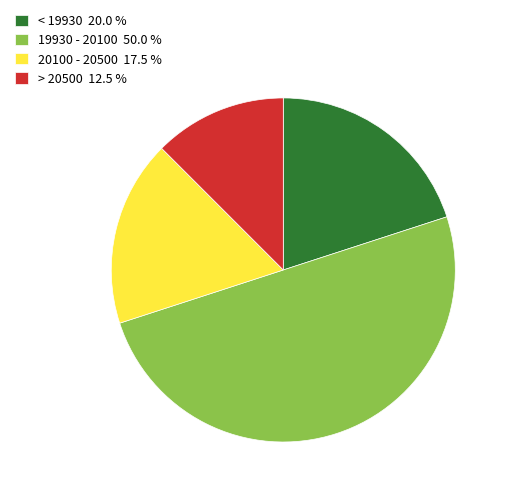

Which has a higher value, 20100 - 20500 17.5 % or 19930 - 20100 50.0 %?

19930 - 20100 50.0 %